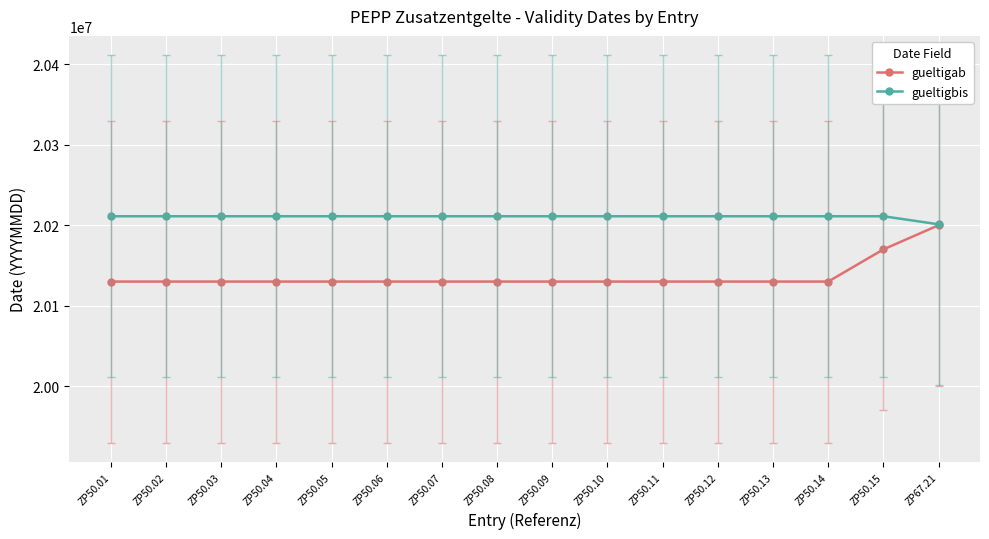

What is the label of the 1st point from the right?

ZP67.21